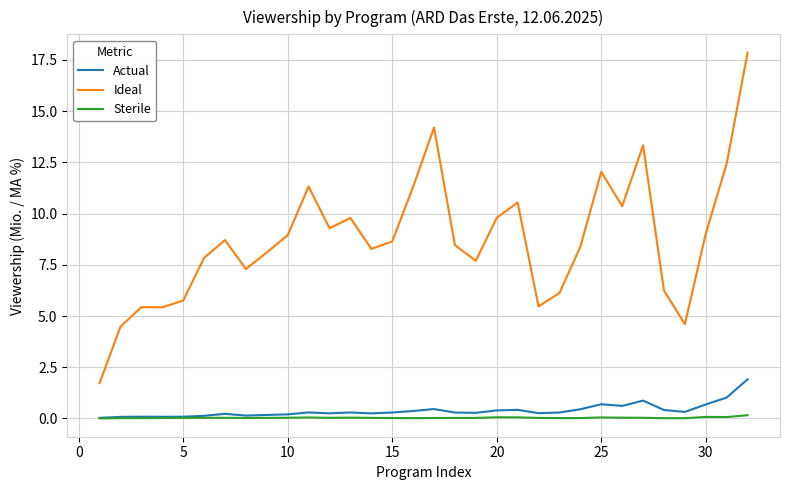

True or false: Actual and Ideal cross at least once.

False